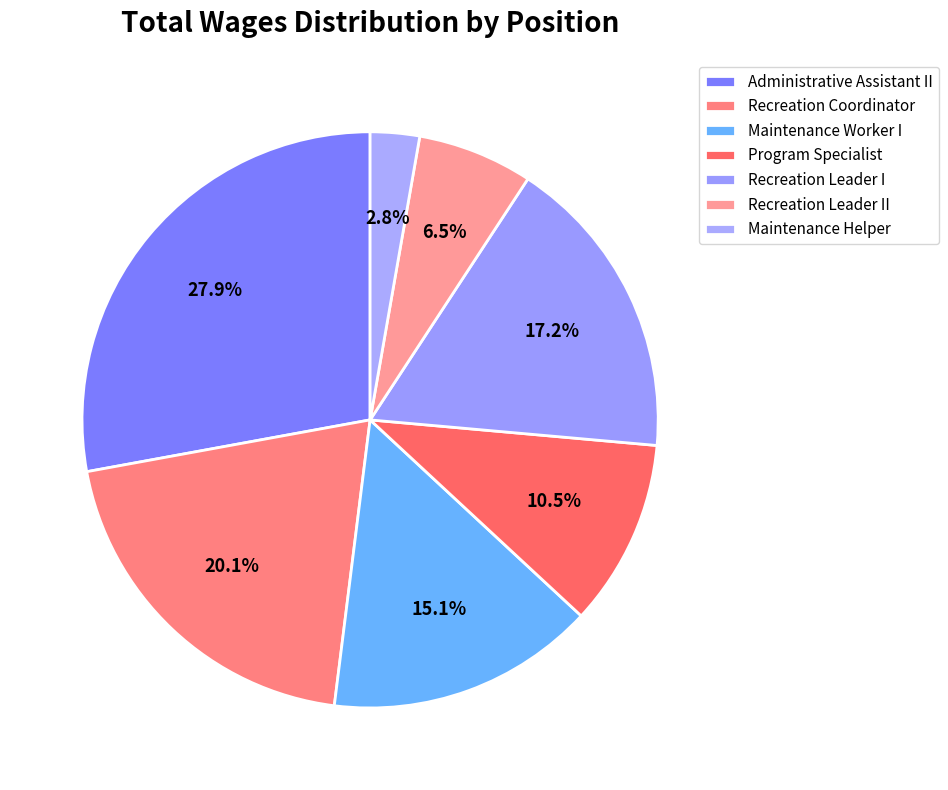

True or false: Maintenance Helper accounts for 11% of the total.

False